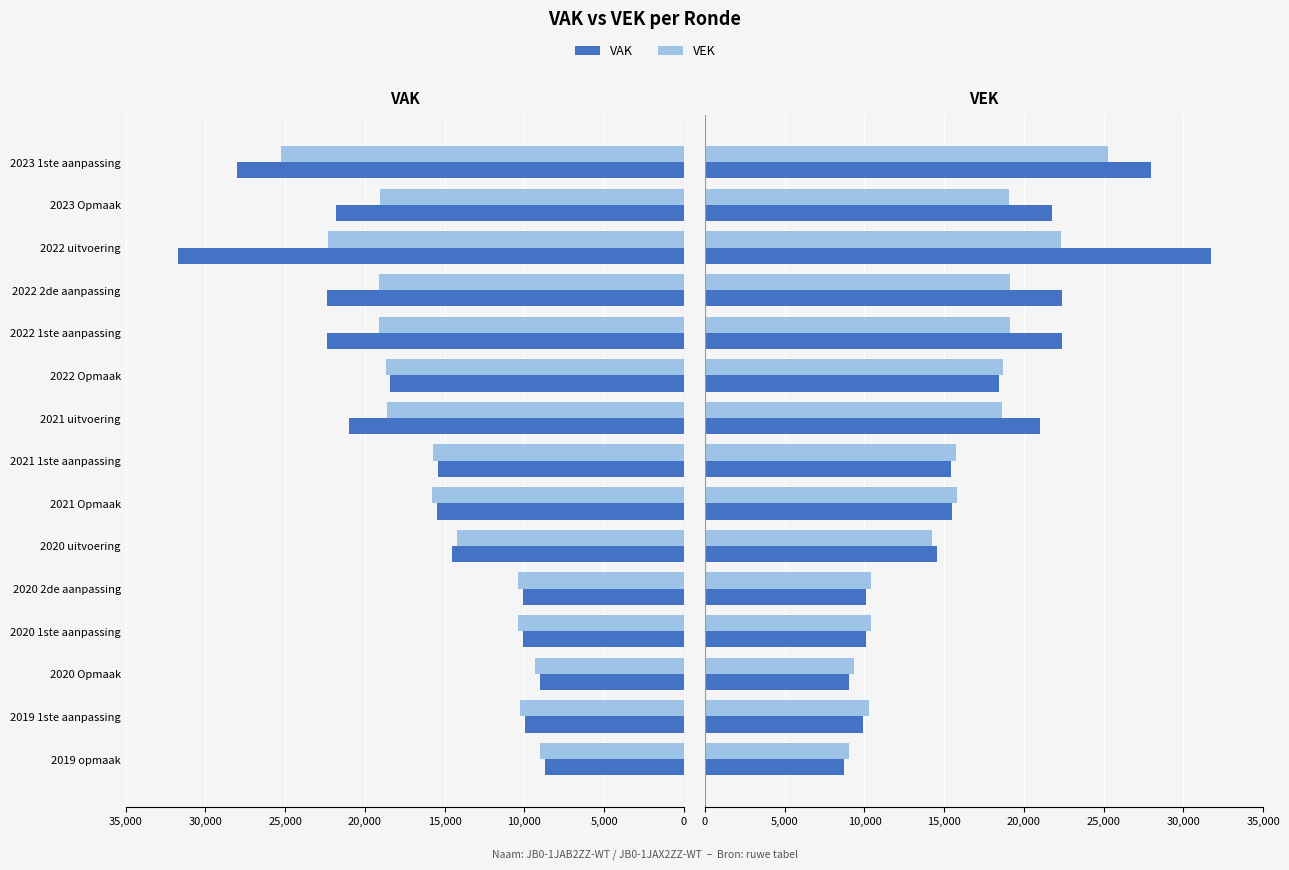

Is it true that VEK (left) equals 9337 at 2020 Opmaak?

True